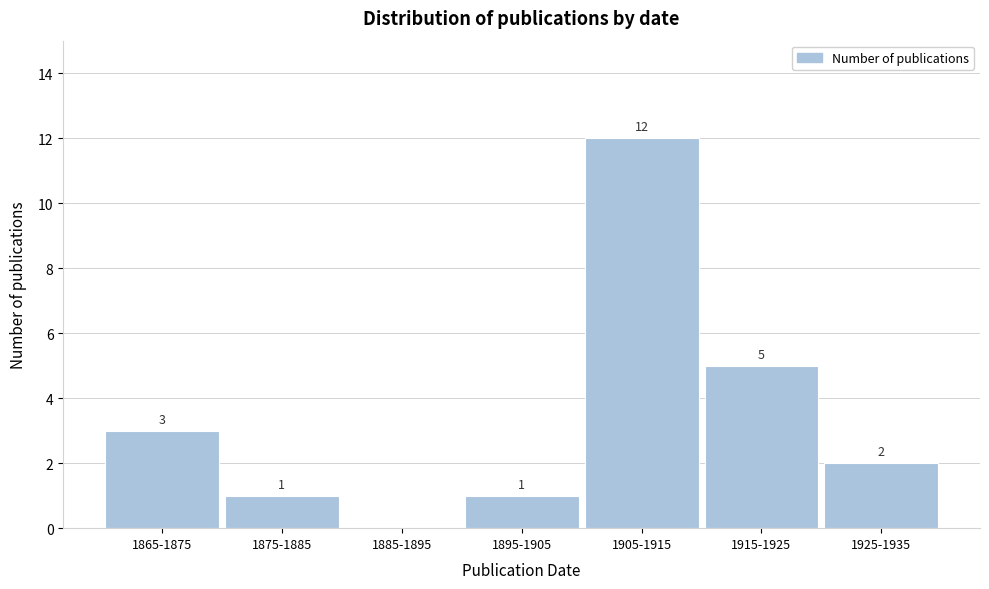

Reading right to left, list all the values displayed in this chart.

1925-1935=2	1915-1925=5	1905-1915=12	1895-1905=1	1885-1895=0	1875-1885=1	1865-1875=3